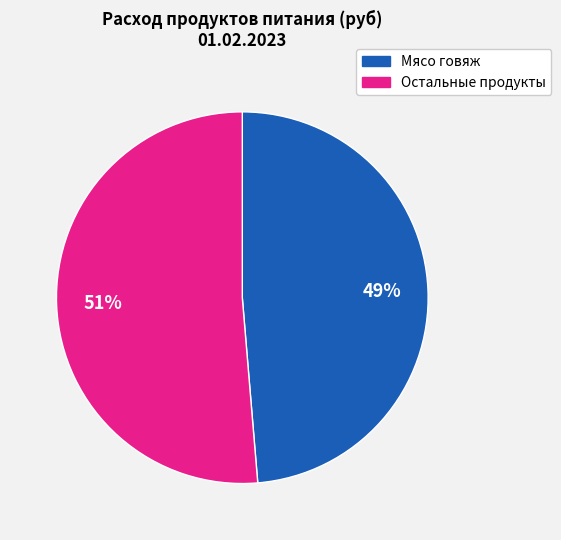

Is there a majority slice in this chart?

Yes